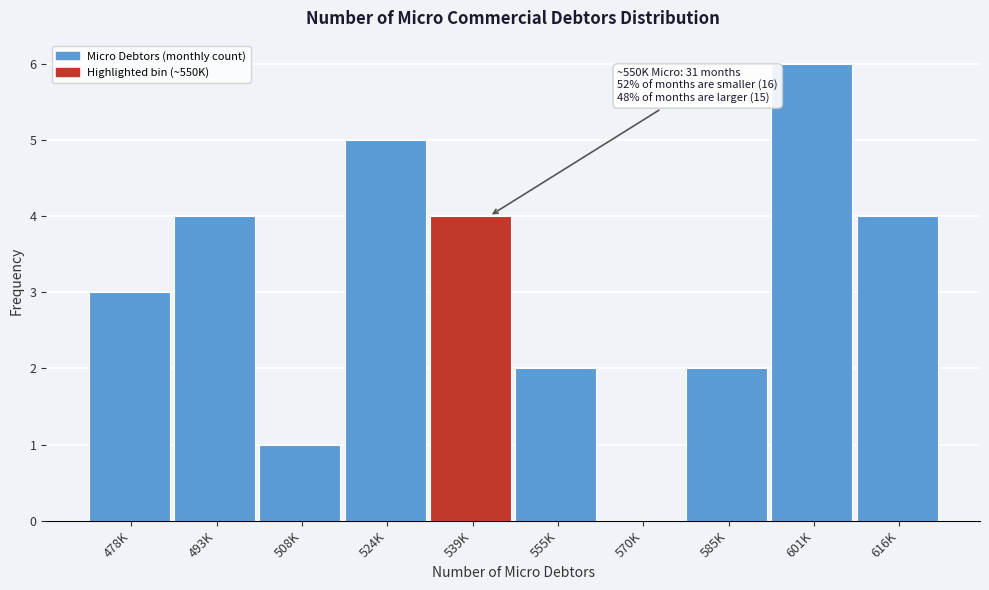

Reading right to left, list all the values displayed in this chart.

616K=4	601K=6	585K=2	570K=0	555K=2	539K=4	524K=5	508K=1	493K=4	478K=3